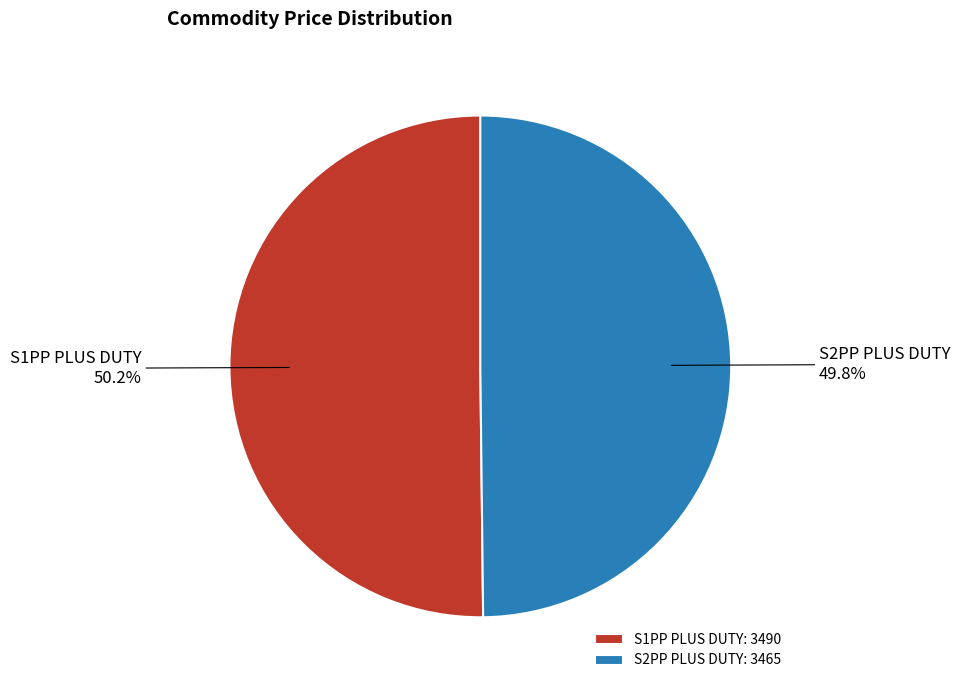

Does any single category account for the majority?

Yes